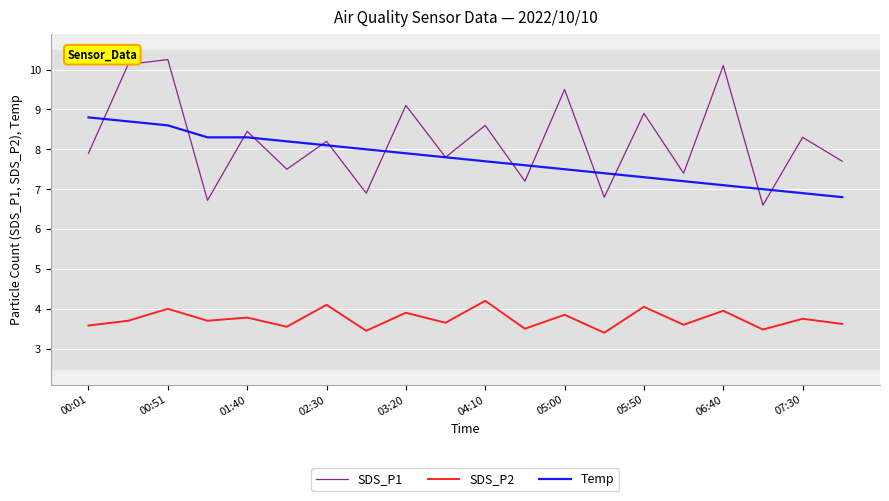

What is the highest value of the Temp series?

8.8